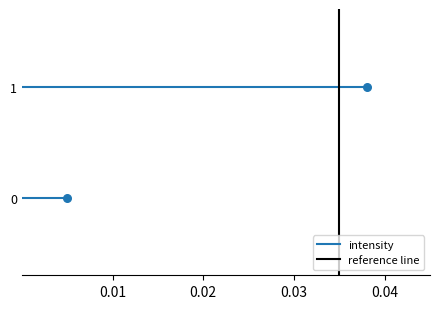

Count the number of points in this scatter plot.

2